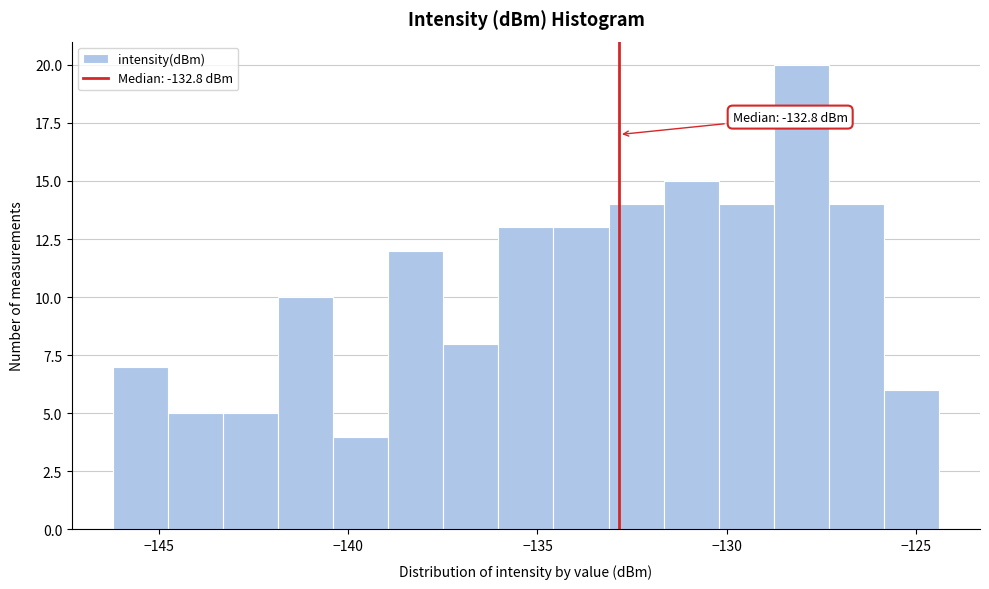

Around what value on the x-axis is the tallest bar? Give the approximate position of its centre, as read against the axis.

-128.0